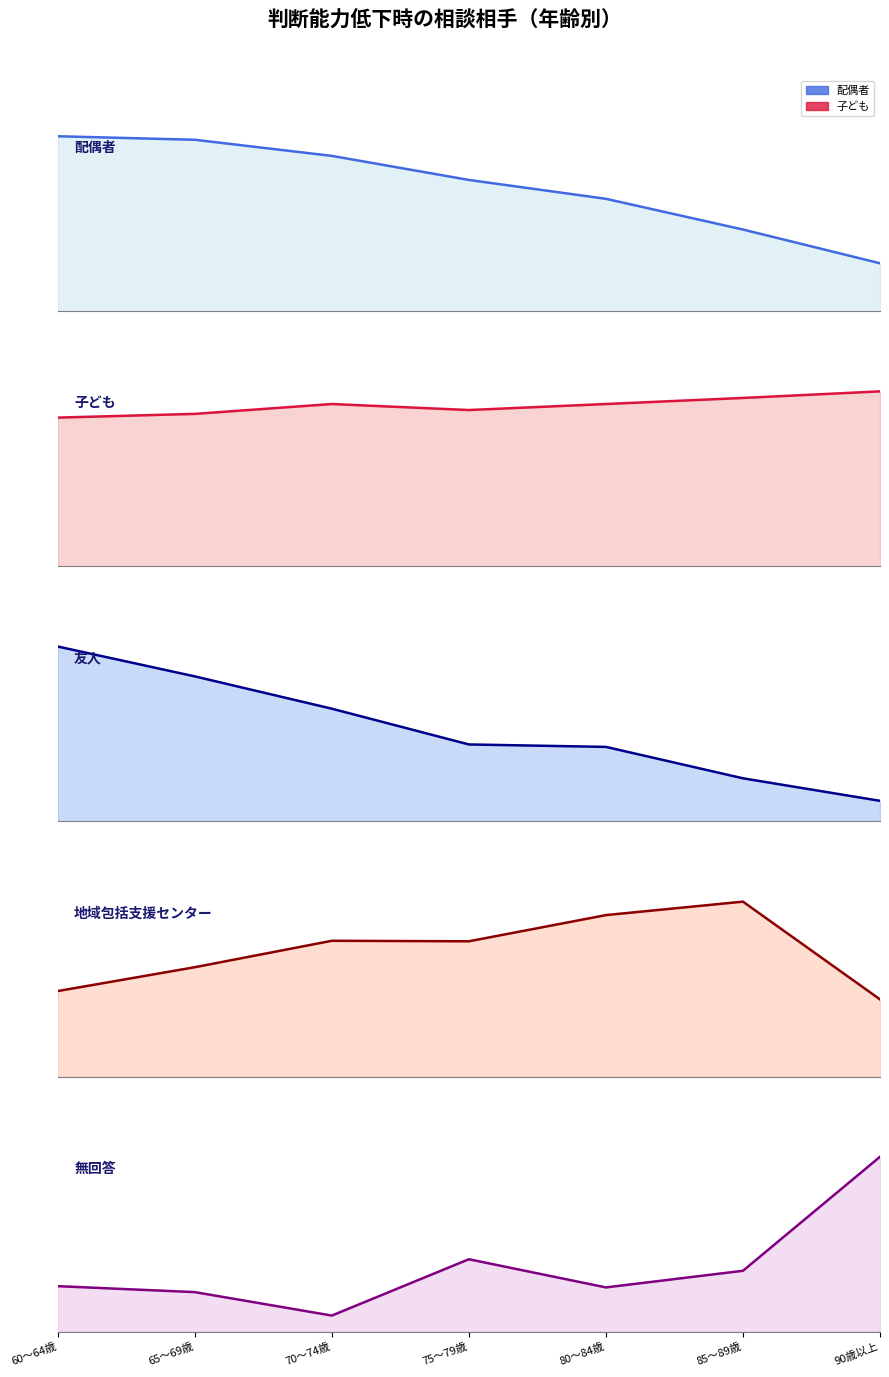

Rank the series by their maximum value, from highest to lowest.

子ども, 配偶者, 友人, 地域包括支援センター, 無回答